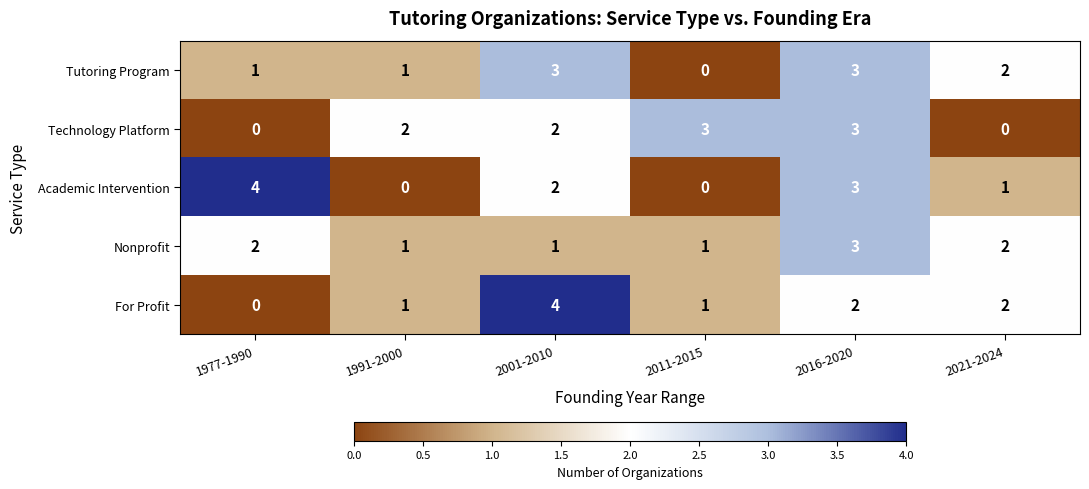

How many distinct data groups are displayed?

5